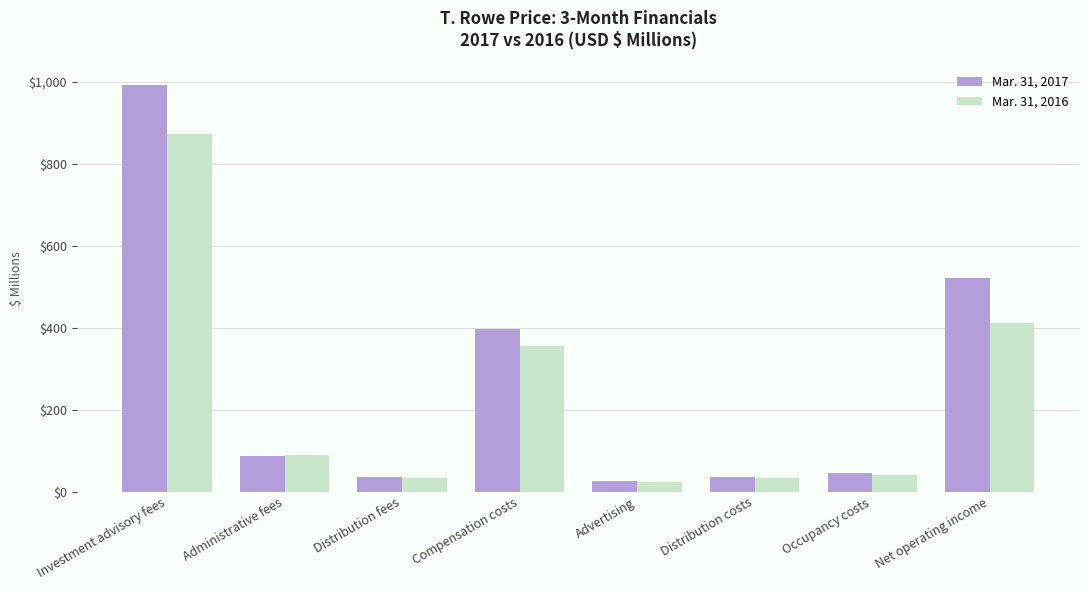

The Mar. 31, 2016 series shows 33.9 at Distribution fees. True or false?

True